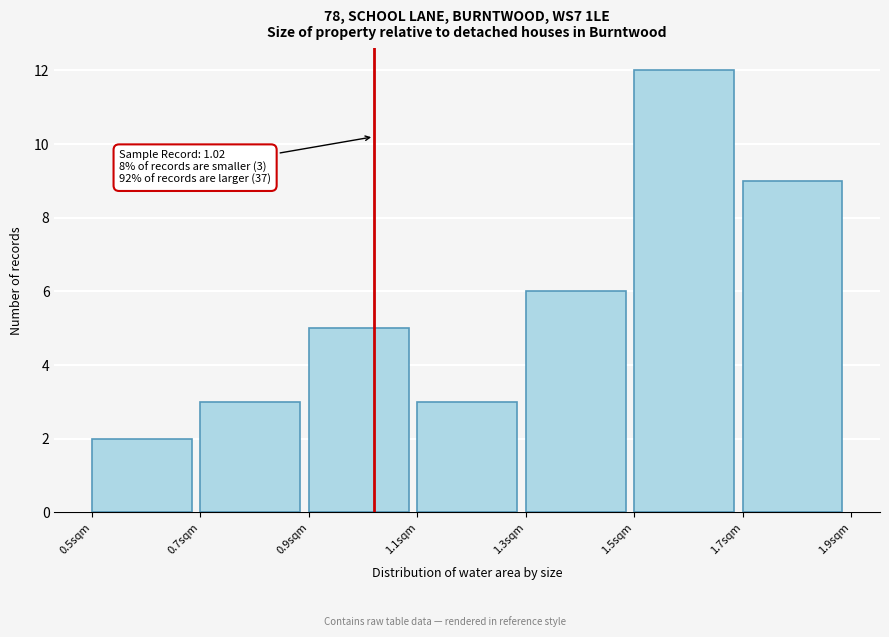

Which range on the x-axis has the tallest bar?

1.5 to 1.7